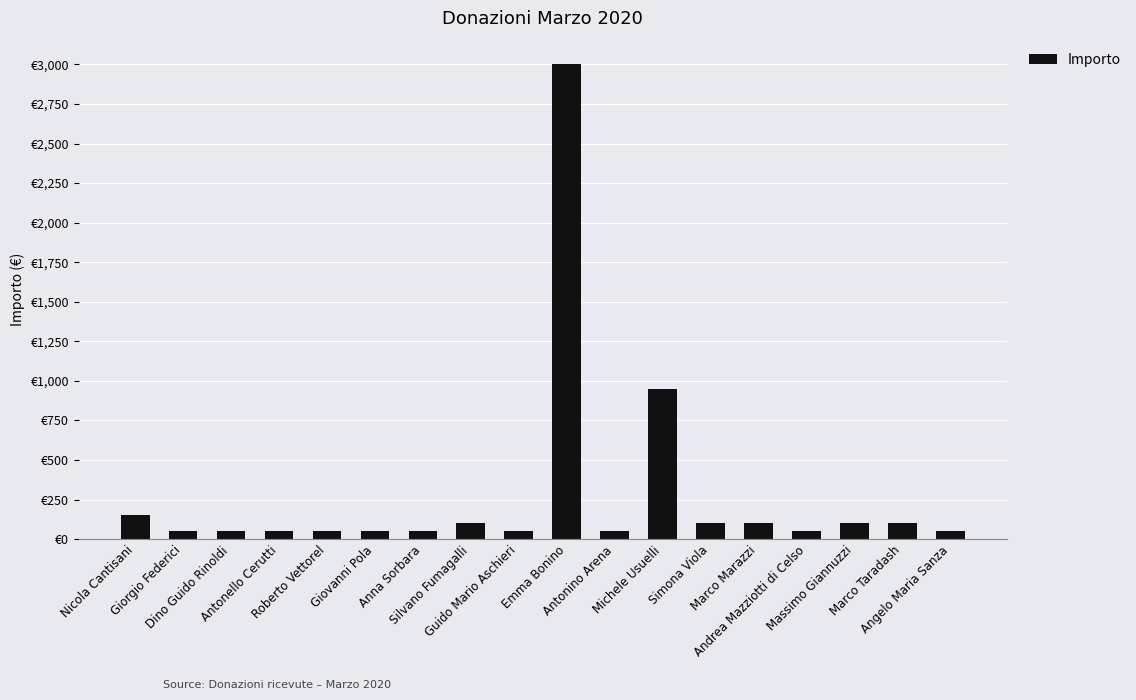

What is the sum of the values at Marco Marazzi and Guido Mario Aschieri?

150